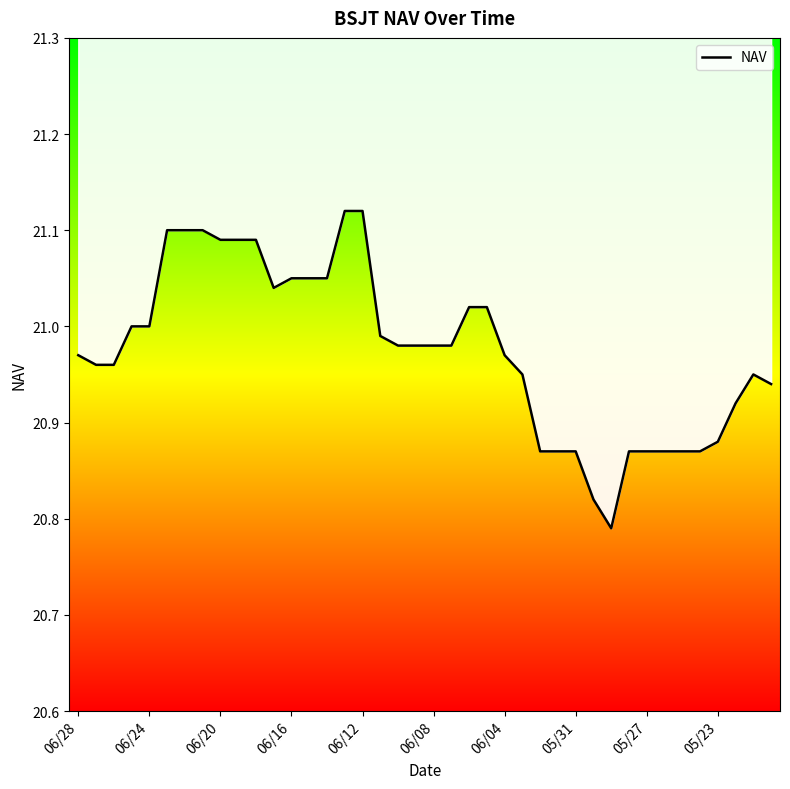

True or false: the data has more than 1 interior local peaks.

False